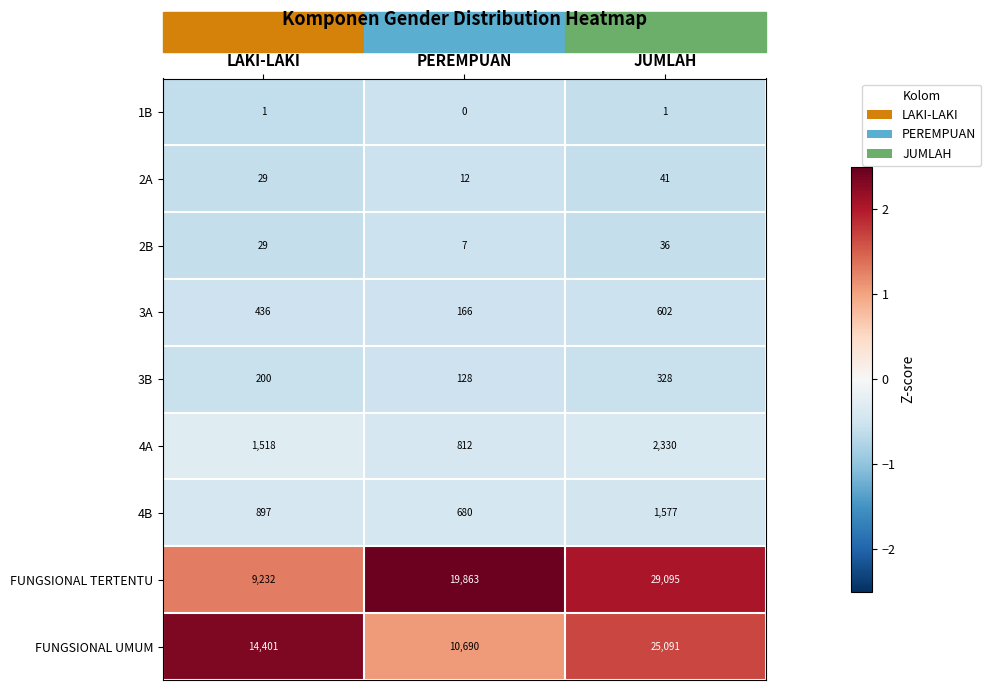

What is the difference between the 3A values at JUMLAH and PEREMPUAN?

436